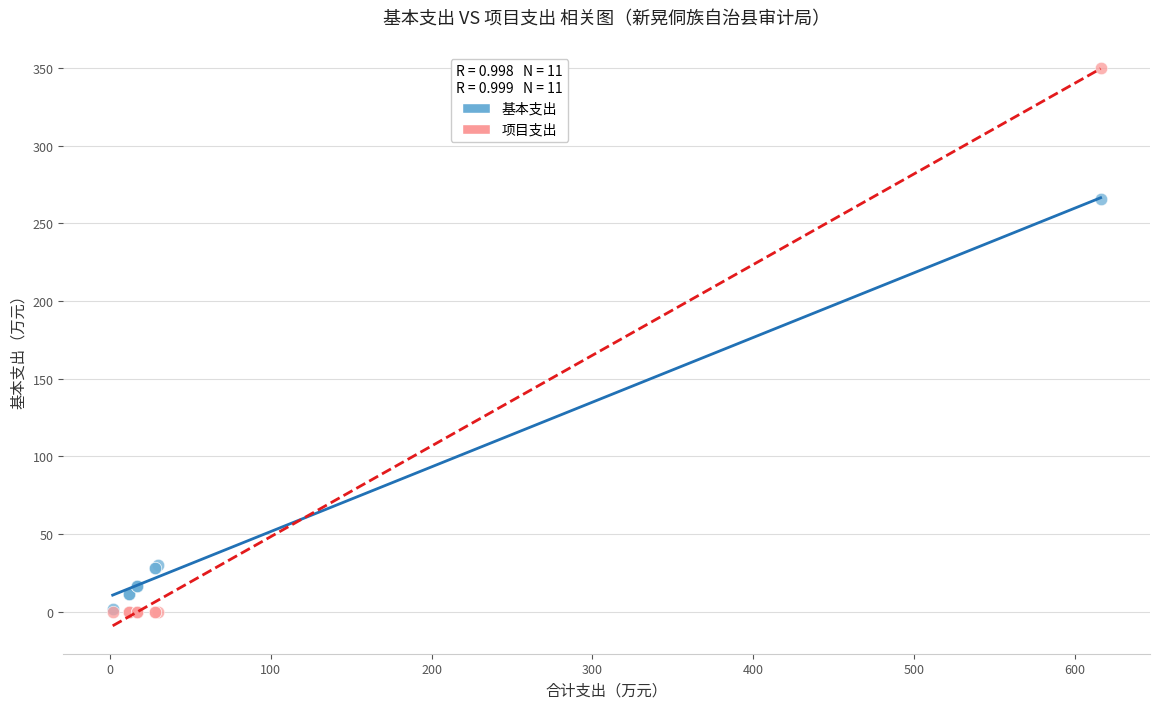

Across all series, what Y value is closest to 175?

265.8